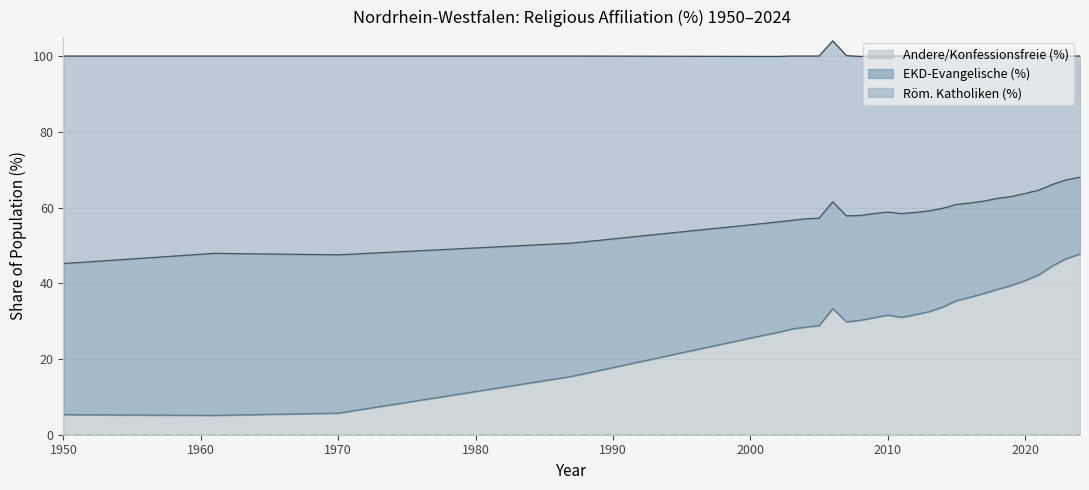

How many interior local valleys does the EKD-Evangelische (%) series have?

3